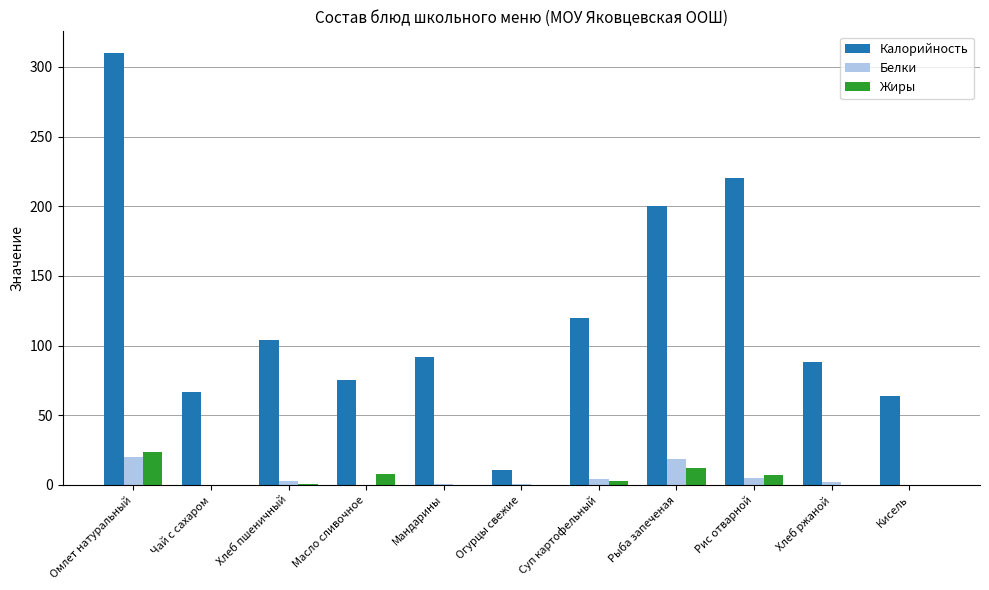

Which series changed the most between Мандарины and Огурцы свежие?

Калорийность